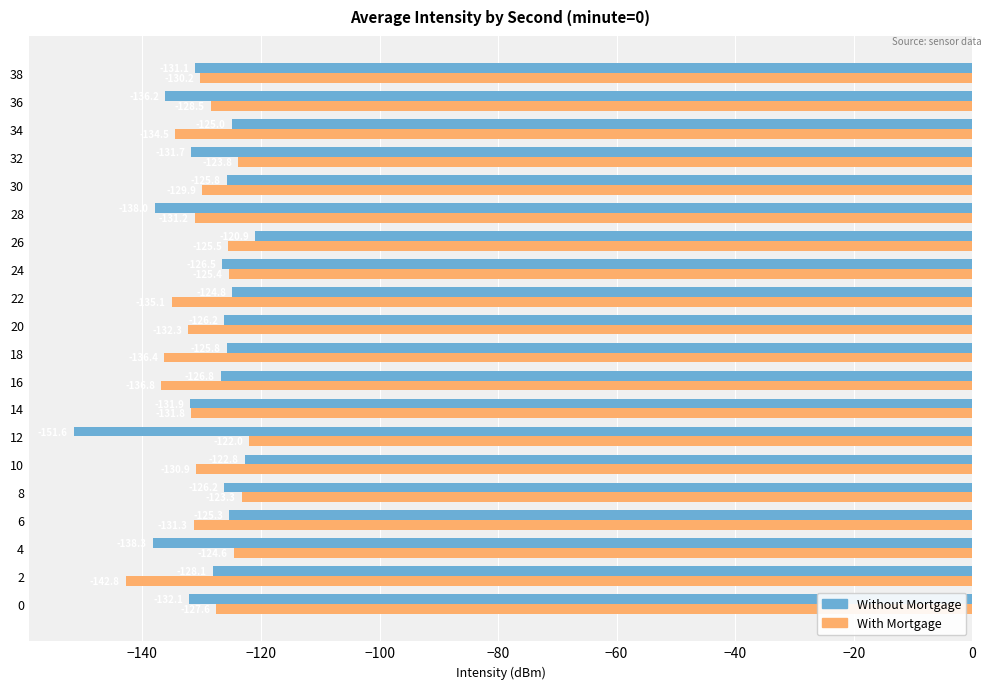

Between 0 and 36, which series saw the biggest shift?

Without Mortgage